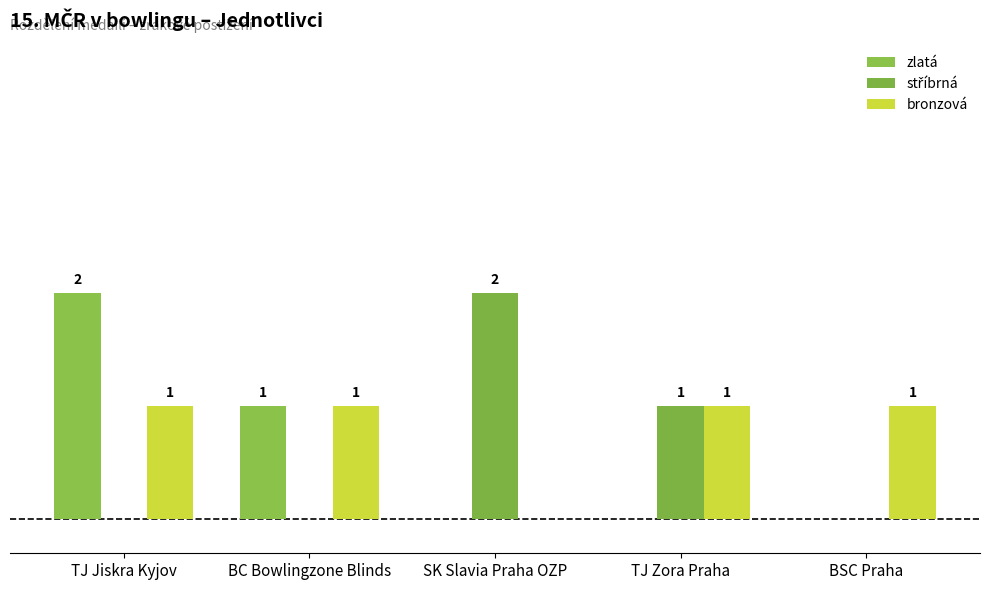

Reading left to right, what are all the values shown in this chart?

zlatá: 2	1	0	0	0
stříbrná: 0	0	2	1	0
bronzová: 1	1	0	1	1